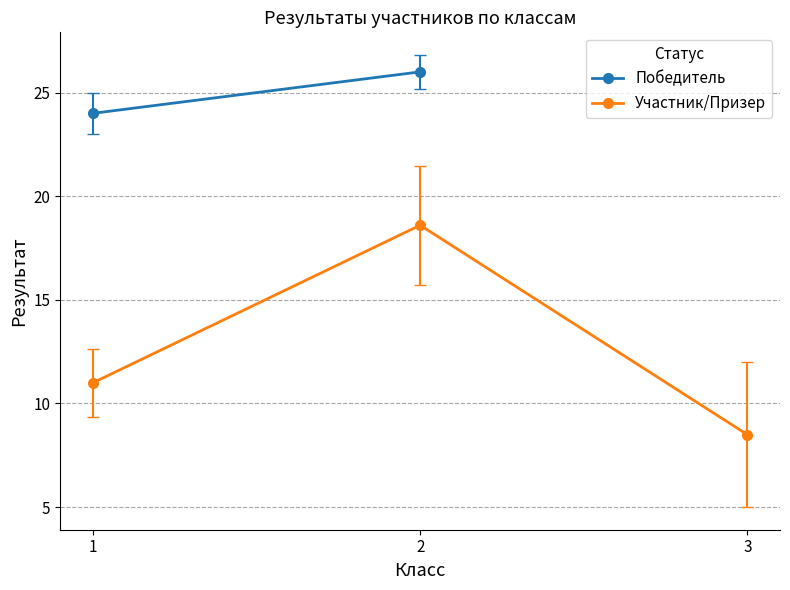

Is the value of Победитель at 3 greater than the value of Участник/Призер at 1?

No